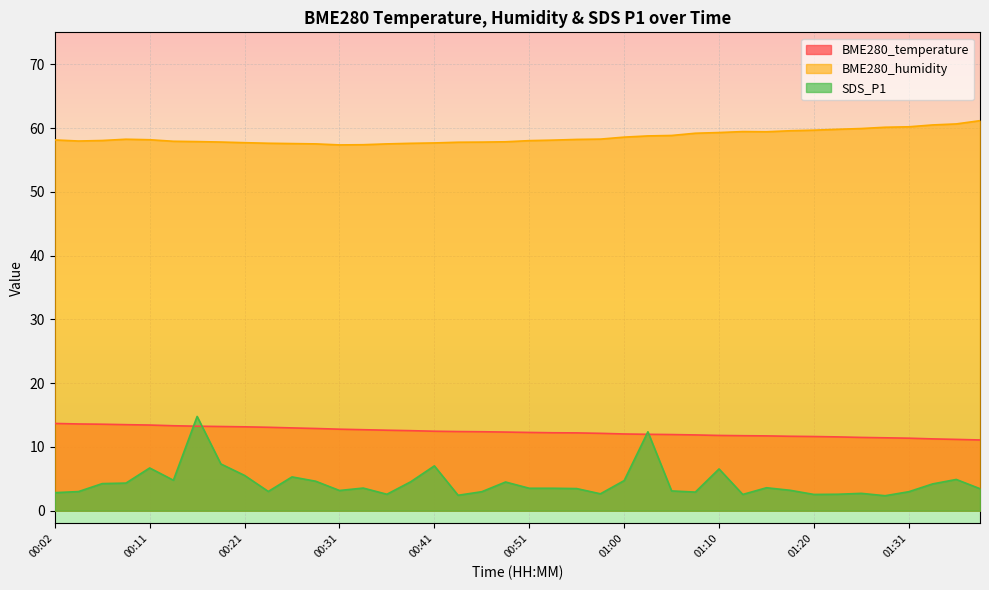

At how many categories does at least one series exceed 28?

40